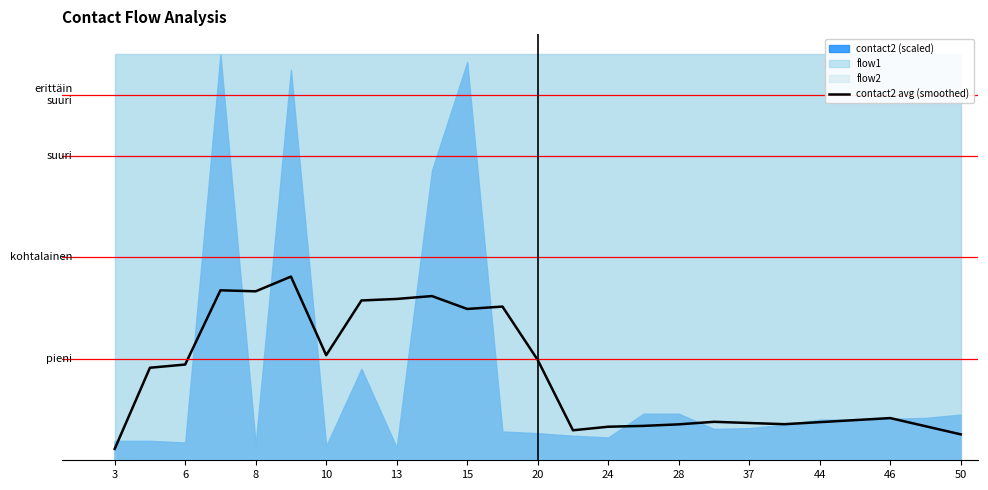

True or false: the data has more than 0 interior local peaks.

True